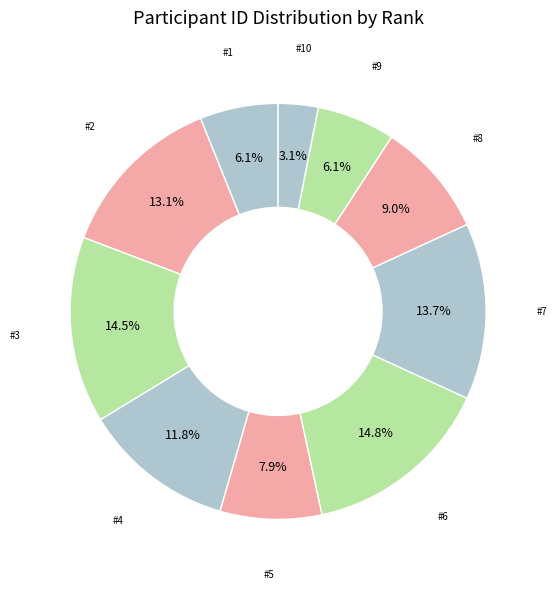

Count the number of slices in the pie.

10